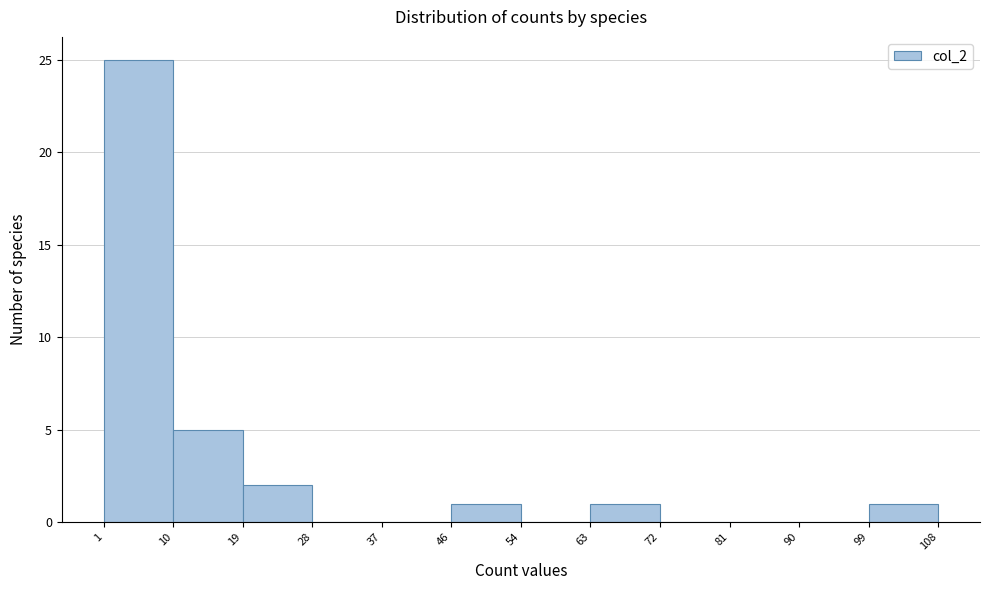

Reading left to right, transcribe this chart: for each bar, give the range it covers on the x-axis and its height. The values are not printed on the chart, so give them approximately, as read against the axis.

1 to 10: 25
10 to 19: 5
19 to 28: 2
28 to 37: 0
37 to 46: 0
46 to 54: 1
54 to 63: 0
63 to 72: 1
72 to 81: 0
81 to 90: 0
90 to 99: 0
99 to 108: 1